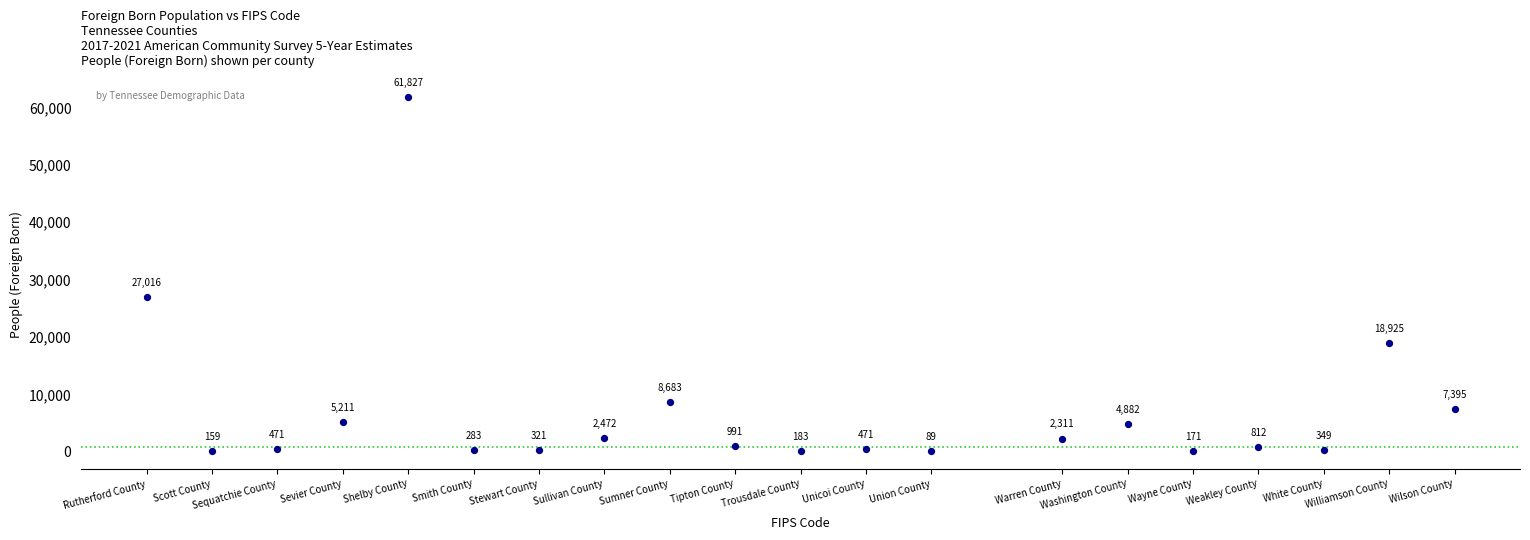

What is the range of X values (max minus min)?

40